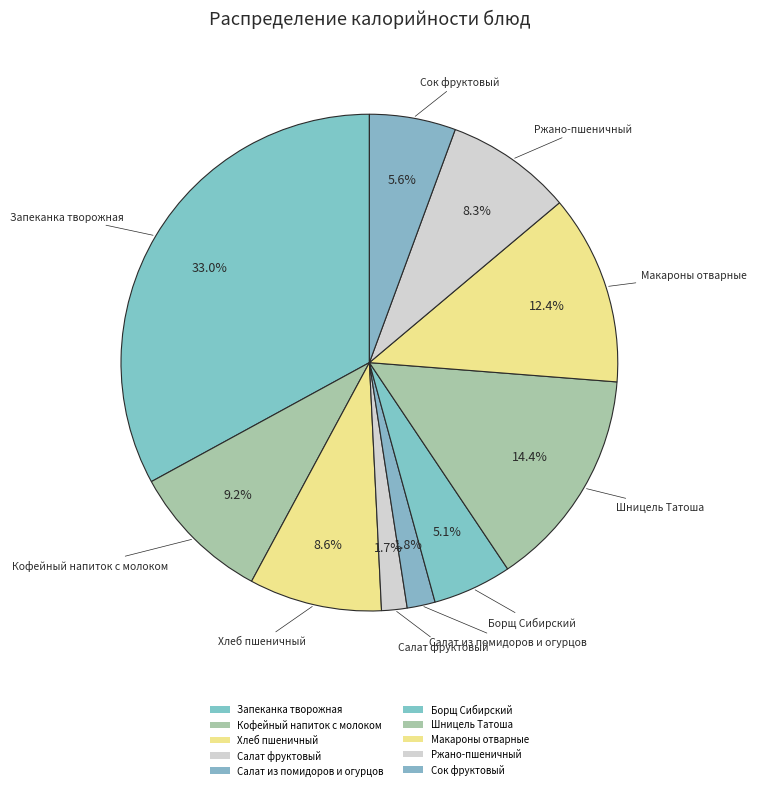

The Хлеб пшеничный slice represents 9% of the pie. True or false?

True